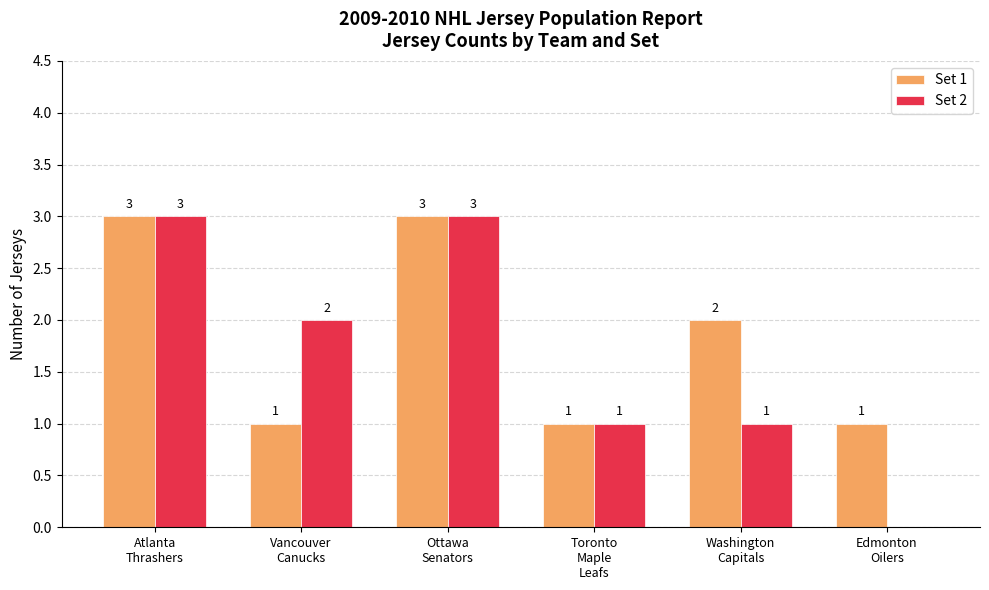

What is the approximate value of Set 1 at Vancouver
Canucks?

1